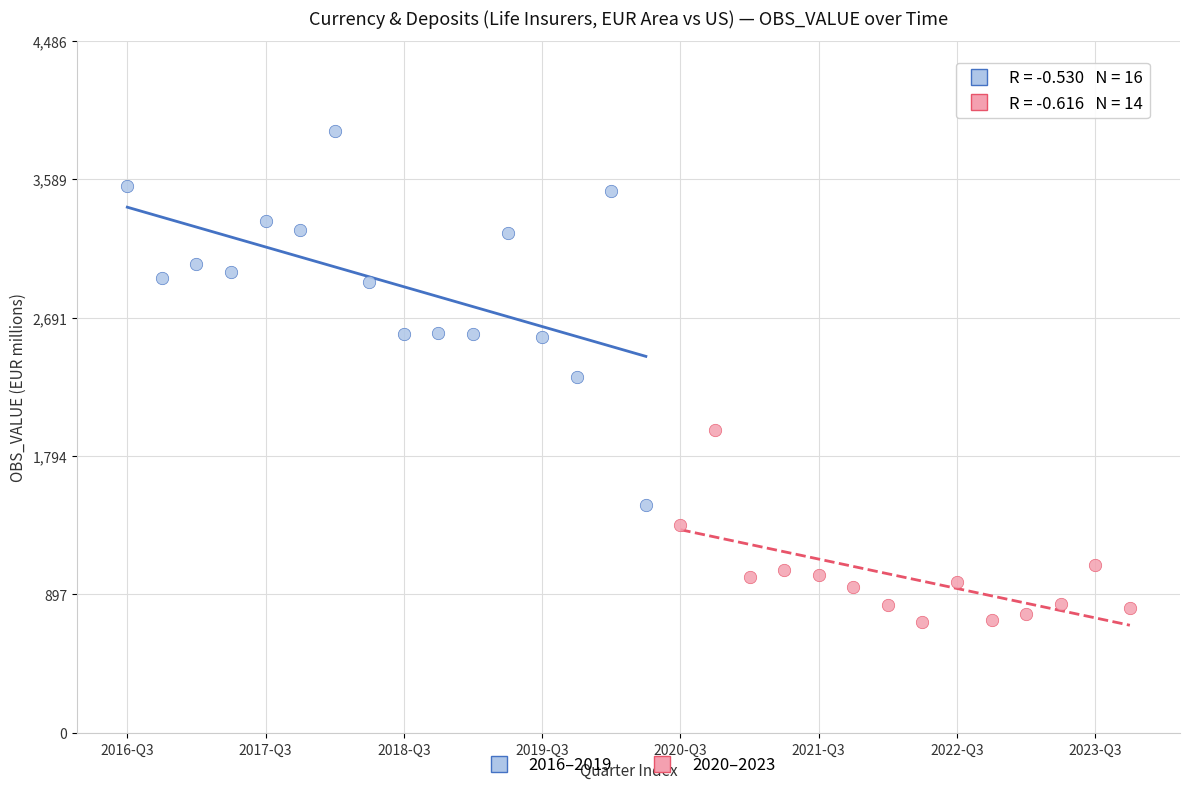

Which series contains the lowest Y value?

2020–2023